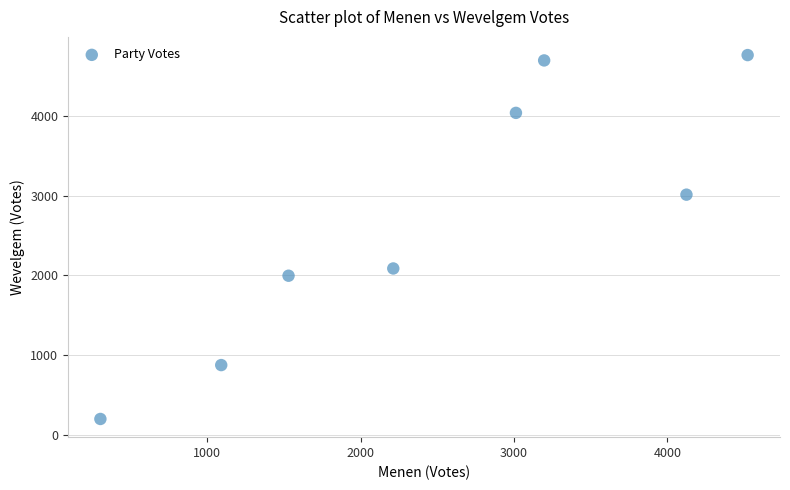

What Y value in the scatter plot is closest to 2480?

2086